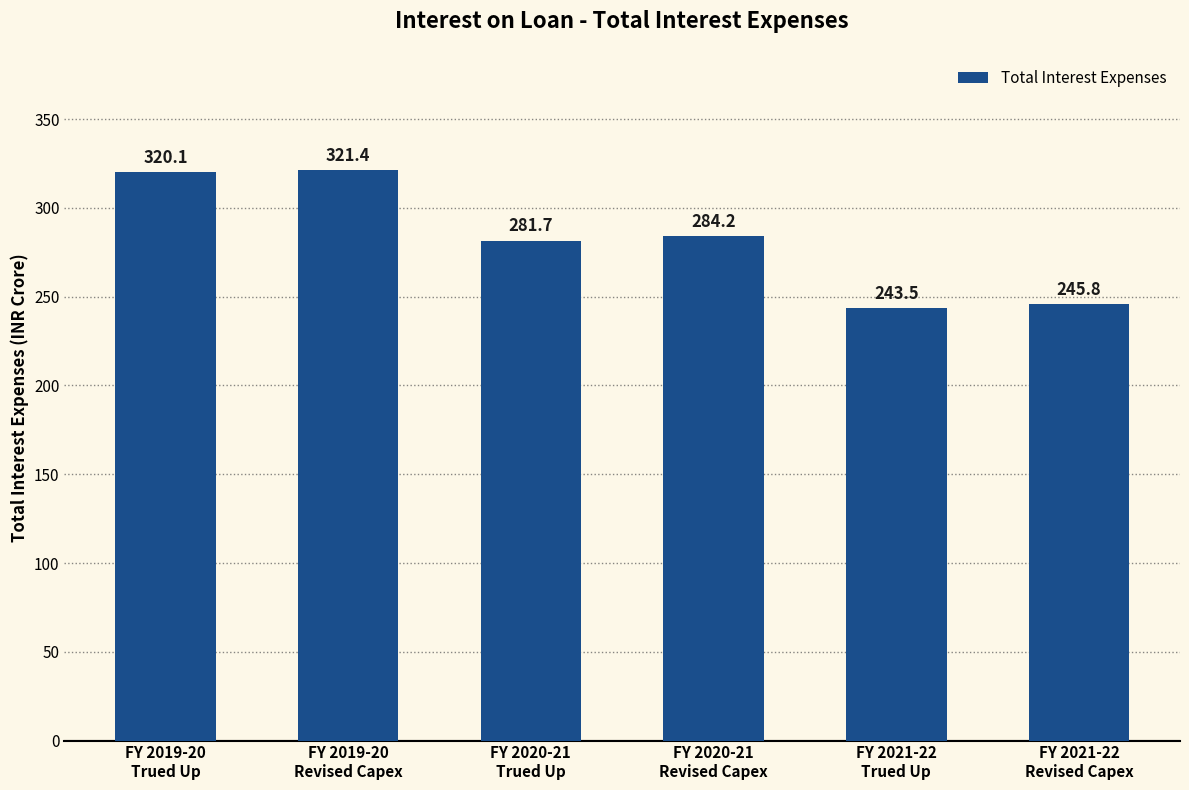

What is the difference between the values at FY 2020-21
Trued Up and FY 2021-22
Revised Capex?

35.8